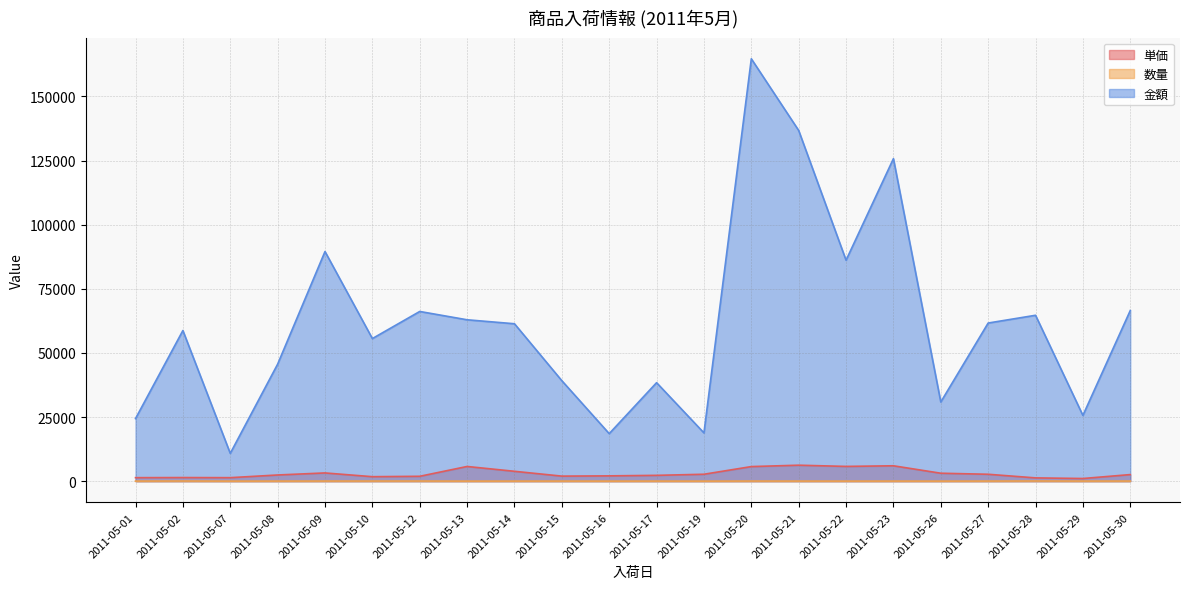

What is the smallest value displayed?

7